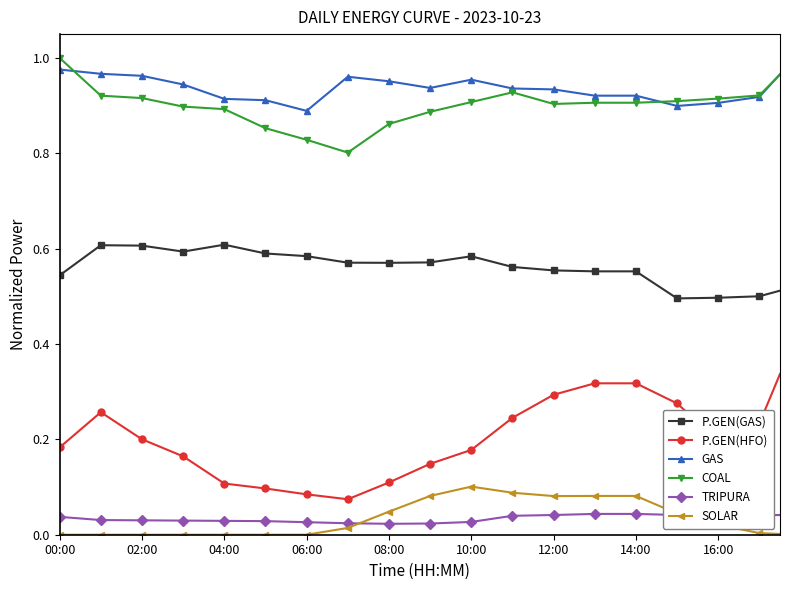

How many lines are shown in the chart?

6